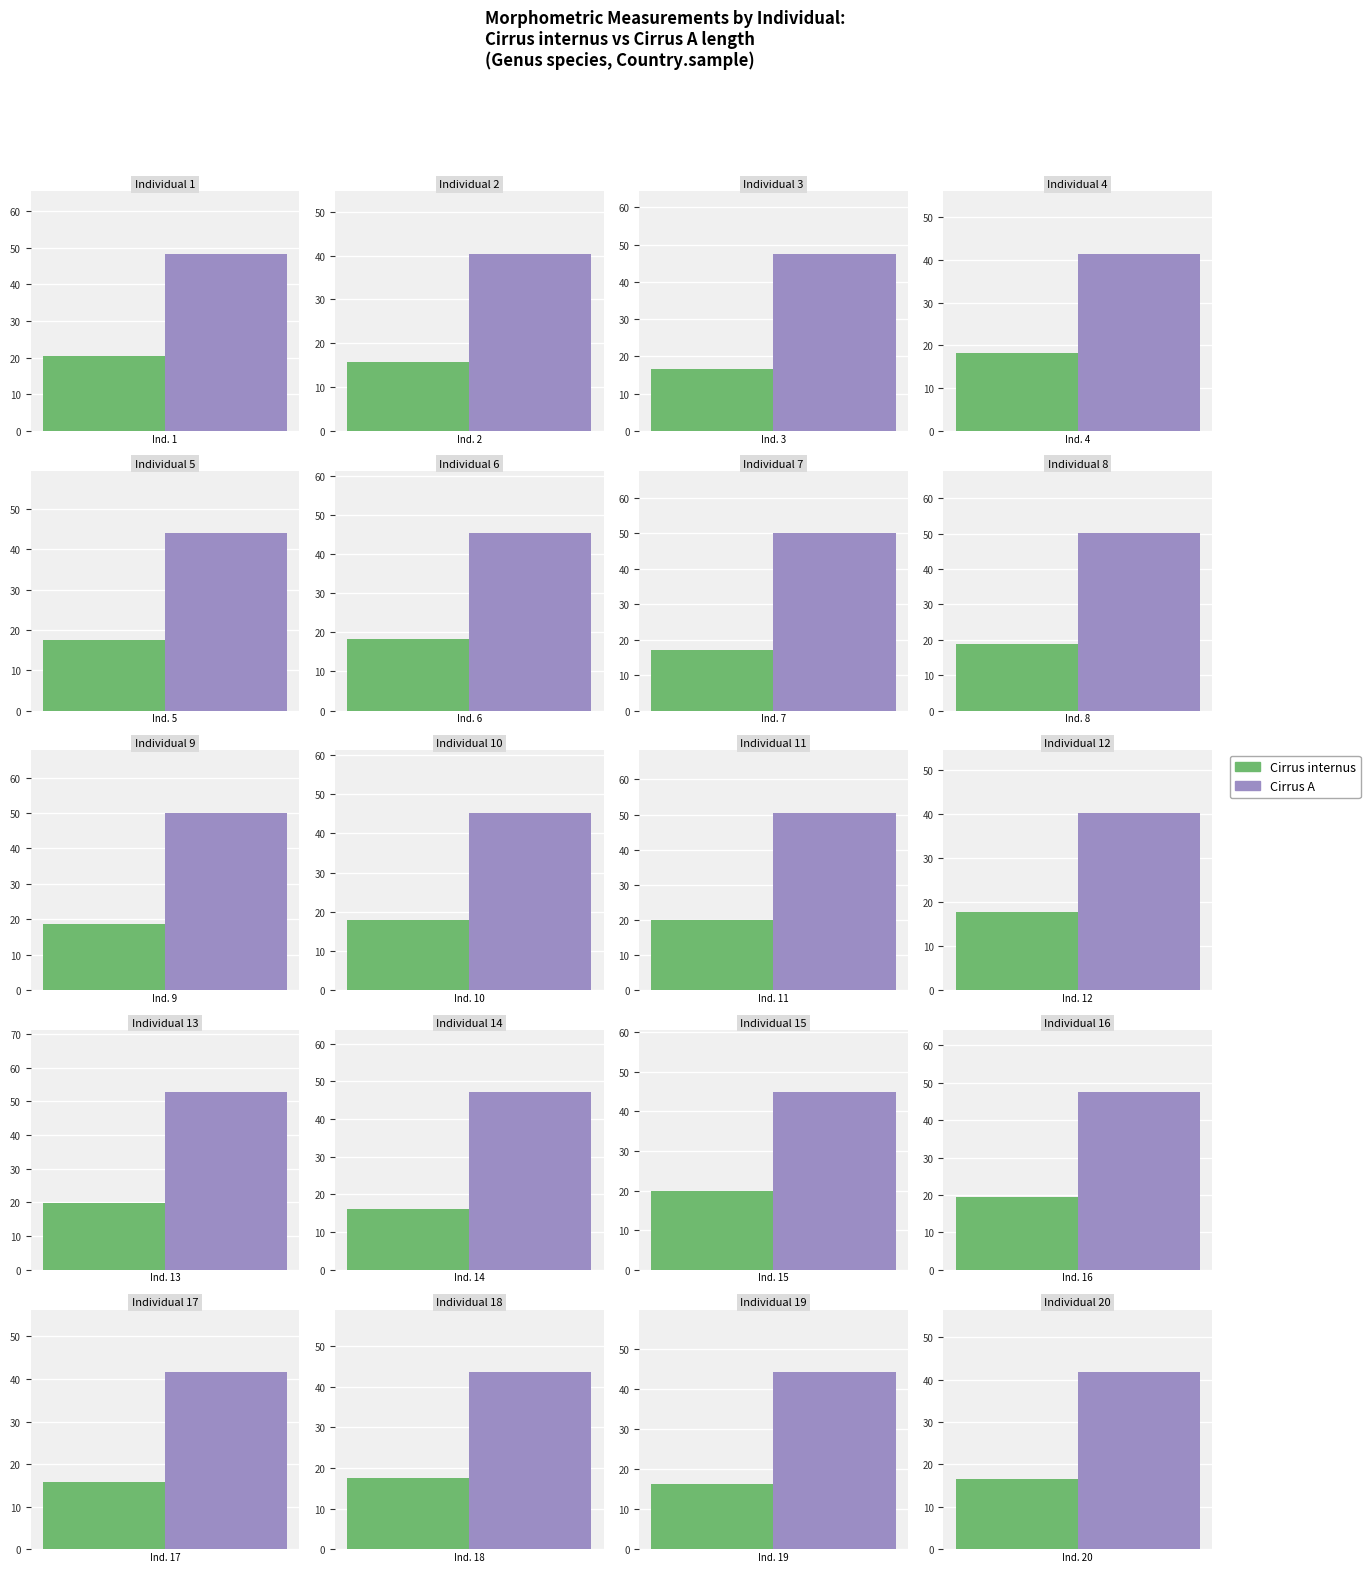

Is it true that Cirrus A equals 81.4 at 16?

False